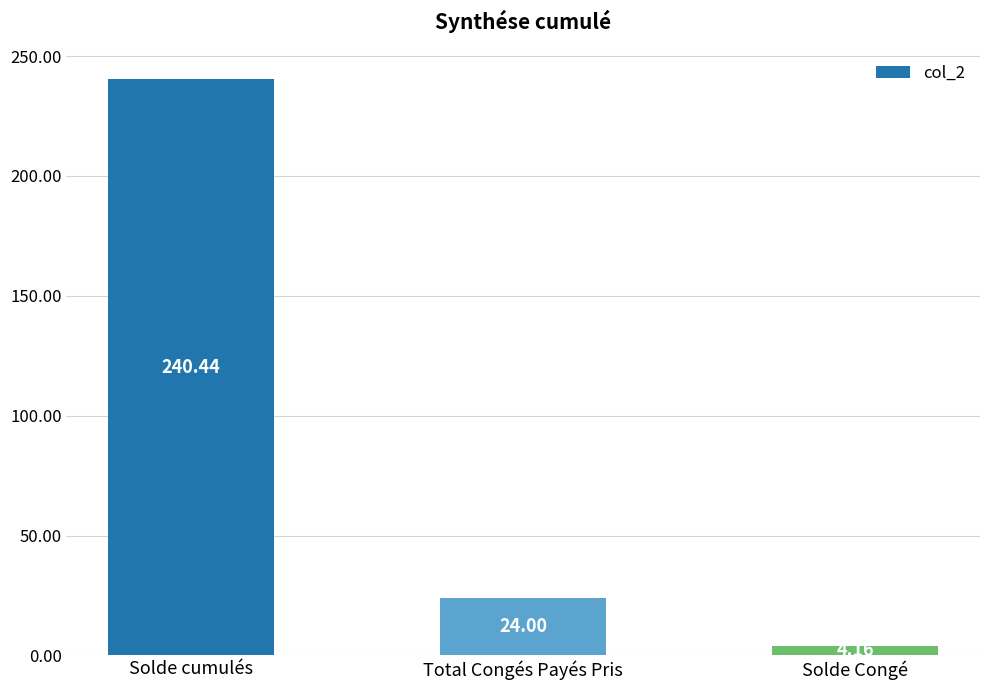

At which label is the value closest to 122?

Total Congés Payés Pris